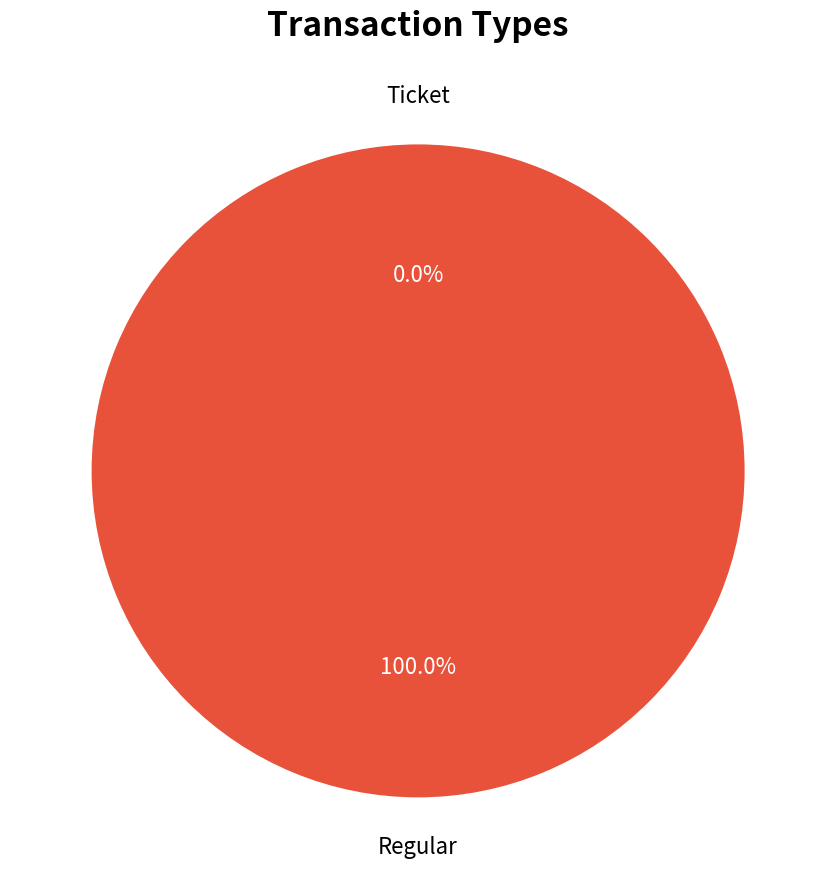

To the nearest percent, what is the difference between the Ticket and Regular slice percentages?

100%